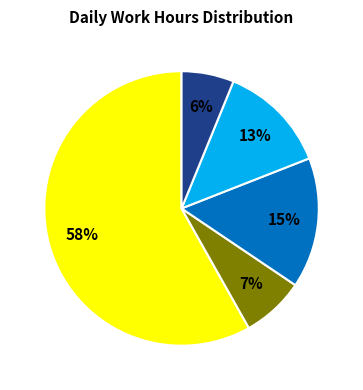

Does any single category account for the majority?

Yes